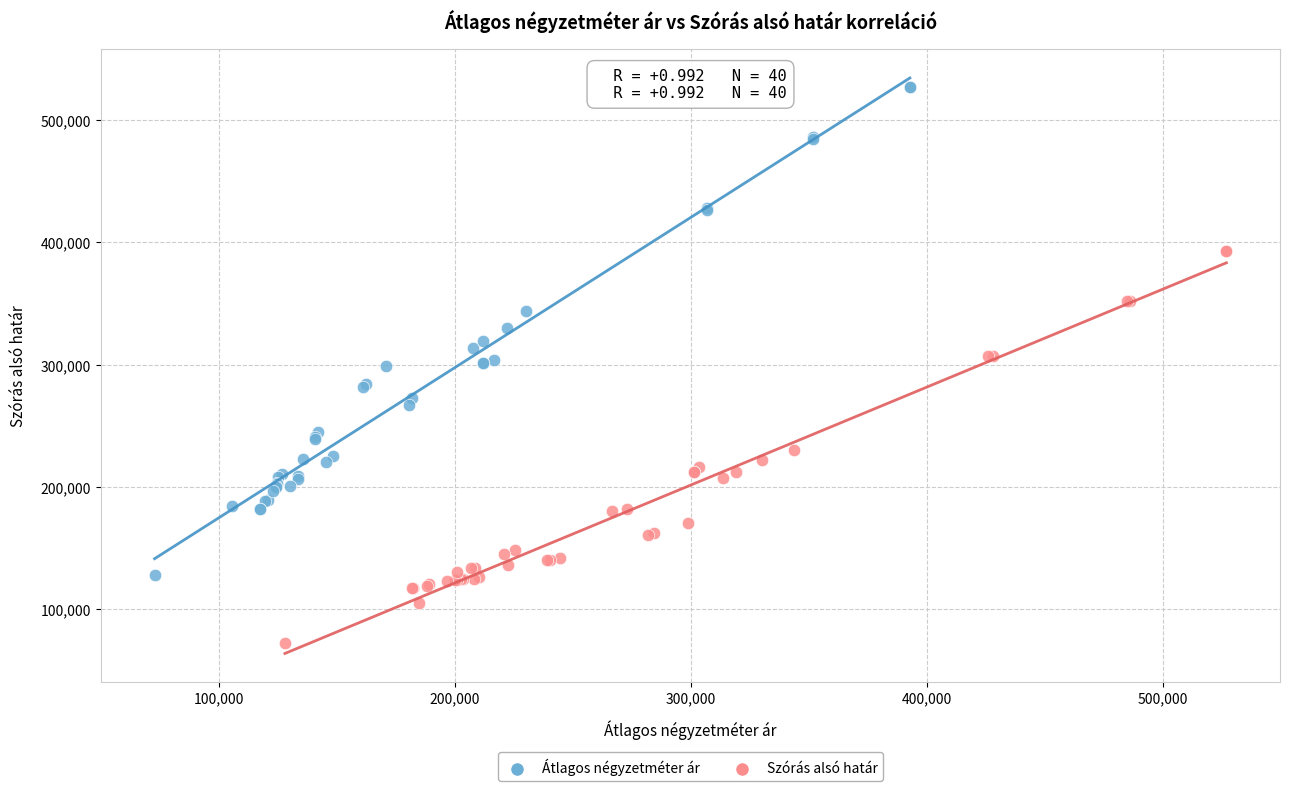

Which series contains the highest Y value?

Átlagos négyzetméter ár